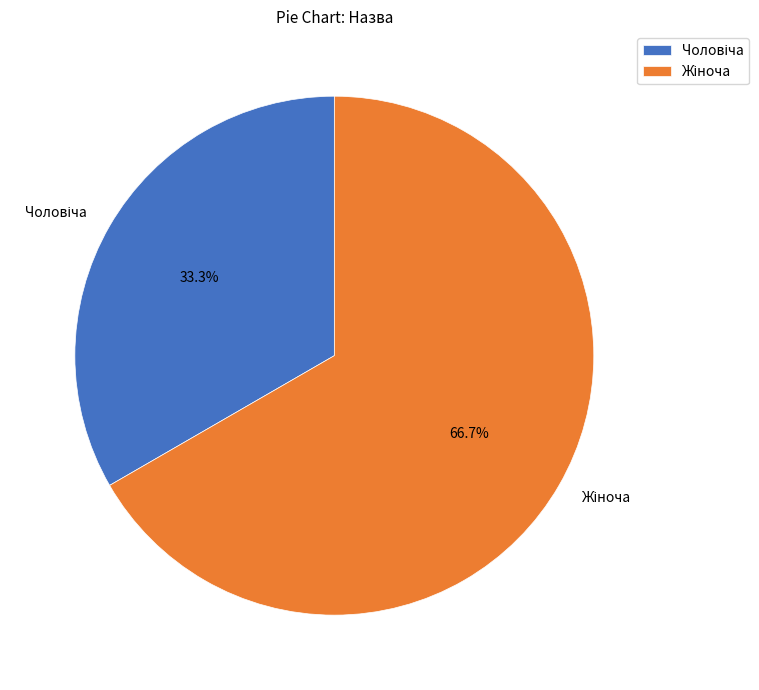

Does any single category account for the majority?

Yes